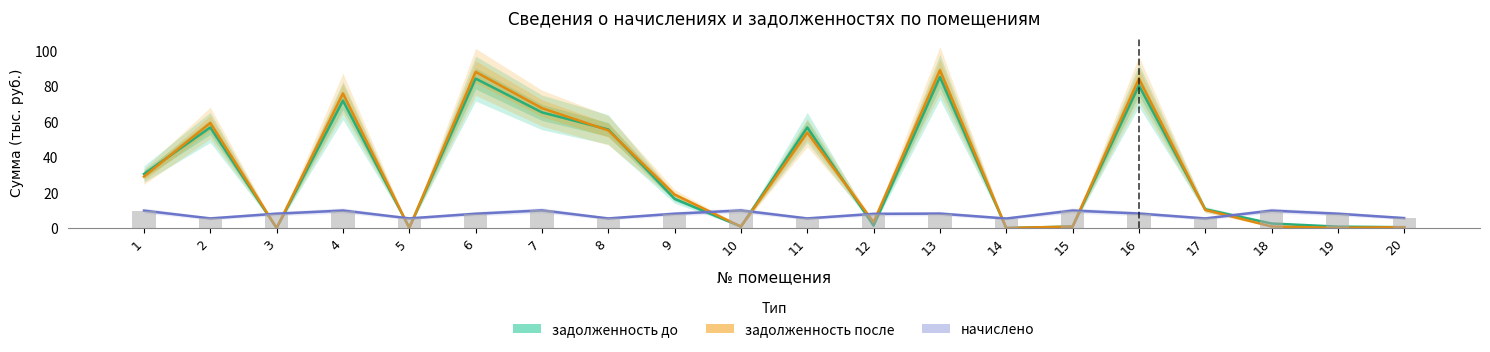

Which series has the largest total across all categories?

задолженность после